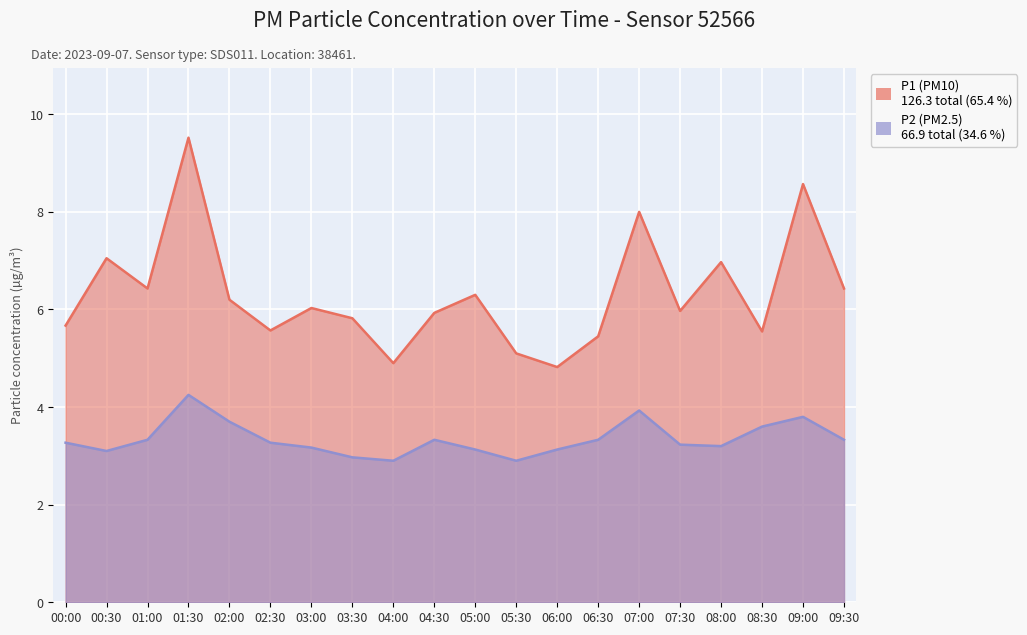

Which series changed the most between 01:30 and 05:00?

P1